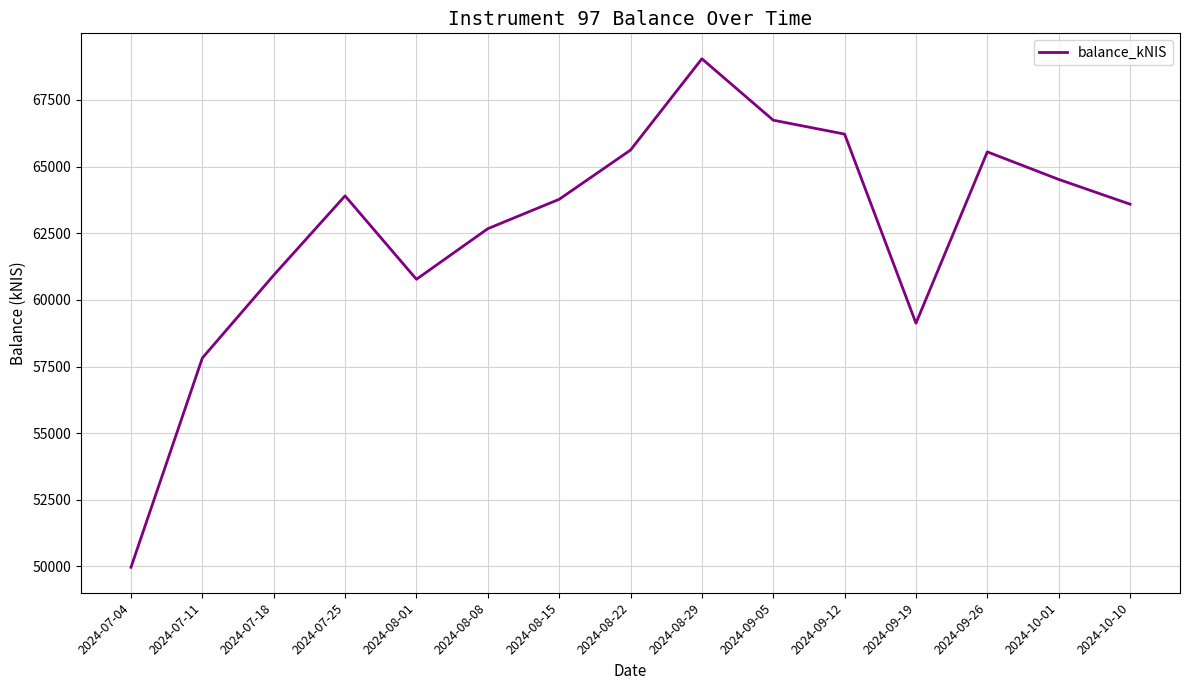

What is the maximum value shown in the chart?

69043.6